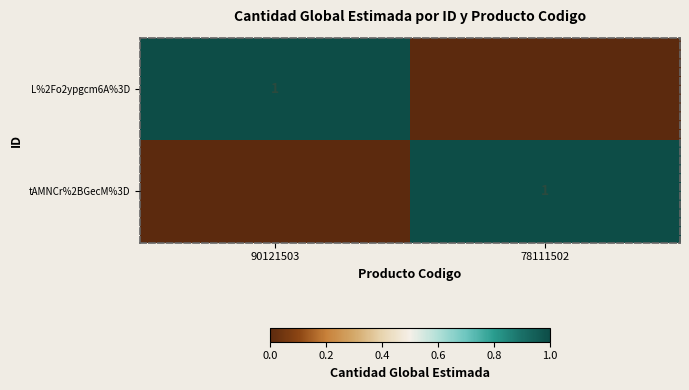

At which category does the chart reach its peak across all series?

90121503